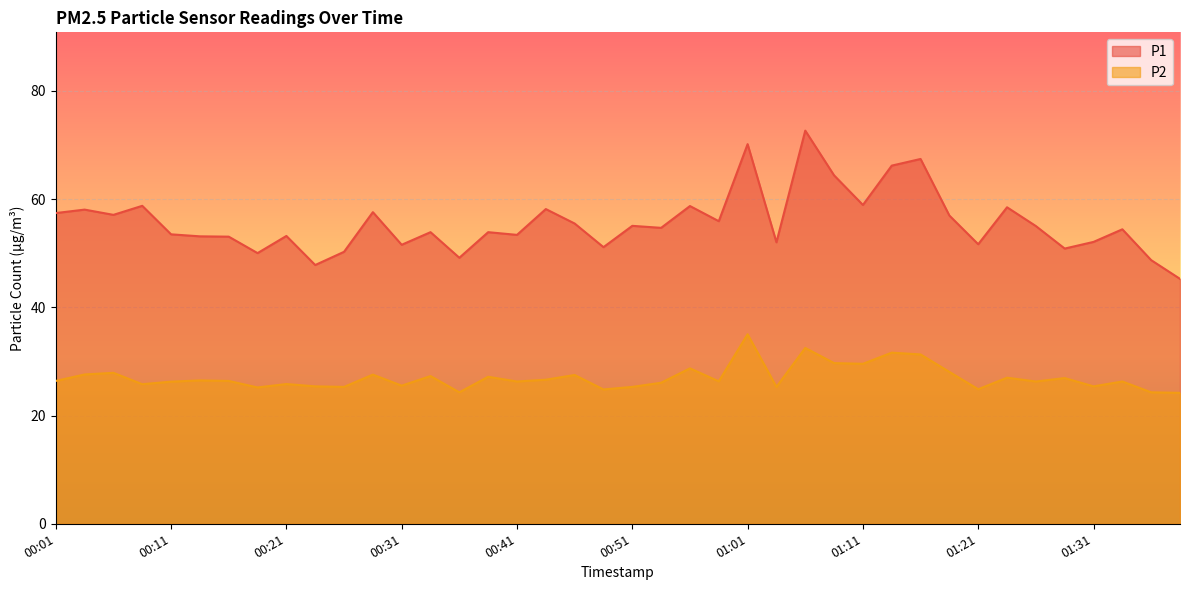

List the labels in order of P1 value, smallest first.

01:39, 00:24, 01:36, 00:36, 00:19, 00:26, 01:29, 00:49, 00:31, 01:21, 01:04, 01:31, 00:16, 00:14, 00:21, 00:41, 00:11, 00:34, 00:39, 01:34, 00:54, 01:26, 00:51, 00:46, 00:59, 01:19, 00:06, 00:01, 00:29, 00:04, 00:44, 01:24, 00:56, 00:09, 01:11, 01:09, 01:14, 01:16, 01:01, 01:06